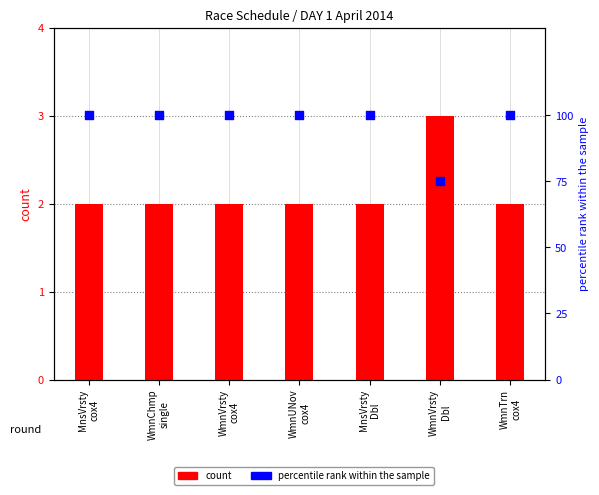

Which series has the largest total across all categories?

percentile rank within the sample